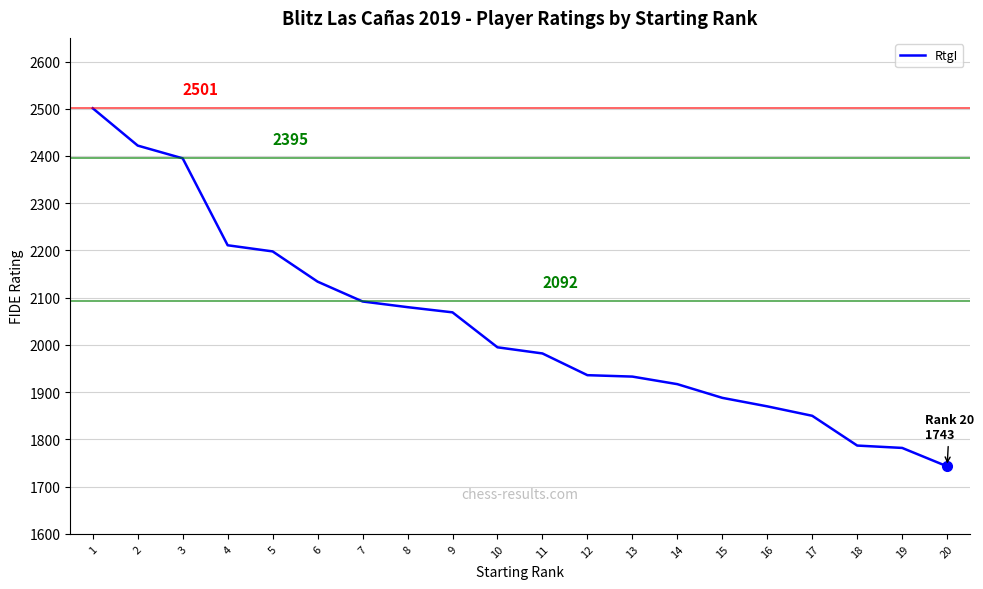

What is the minimum value shown in the chart?

1743